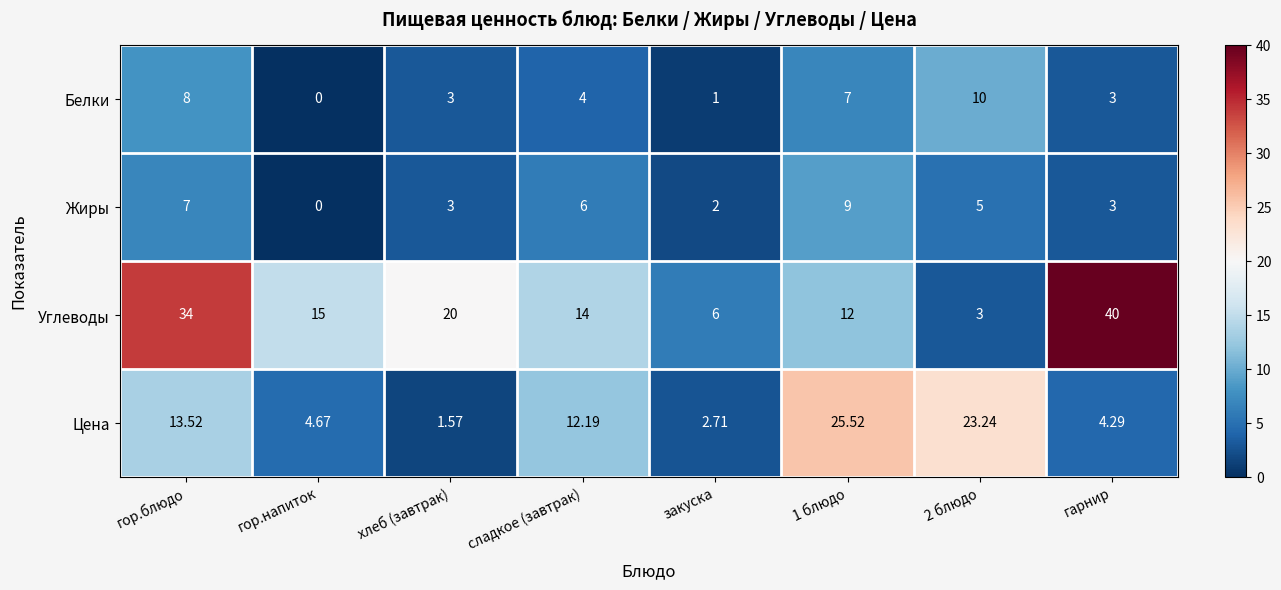

At which label does Цена first exceed 12?

гор.блюдо